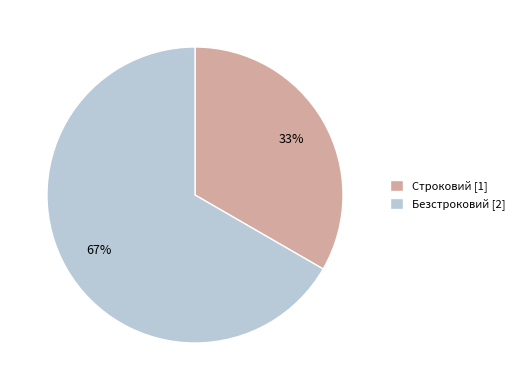

What percentage is the Безстроковий slice, to the nearest percent?

67%